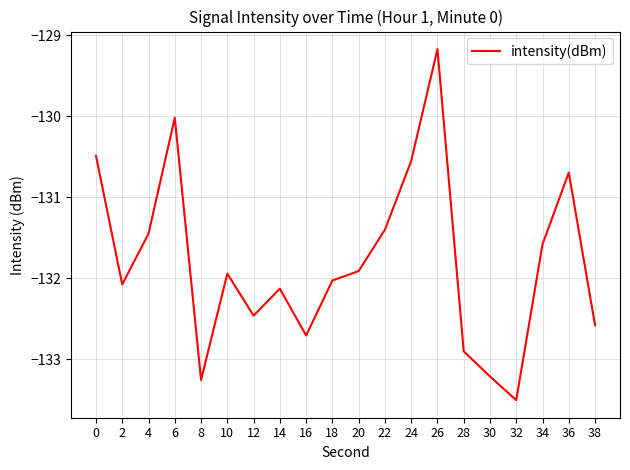

Where is the data nearest to the value -131?

36